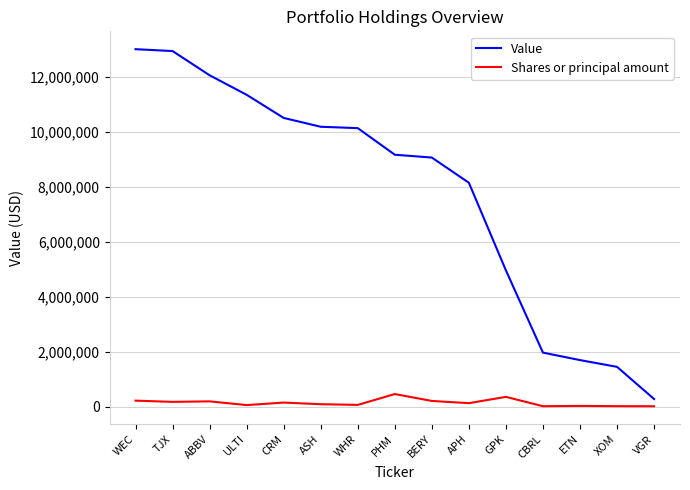

Where is Value nearest to the value 6646500?

APH